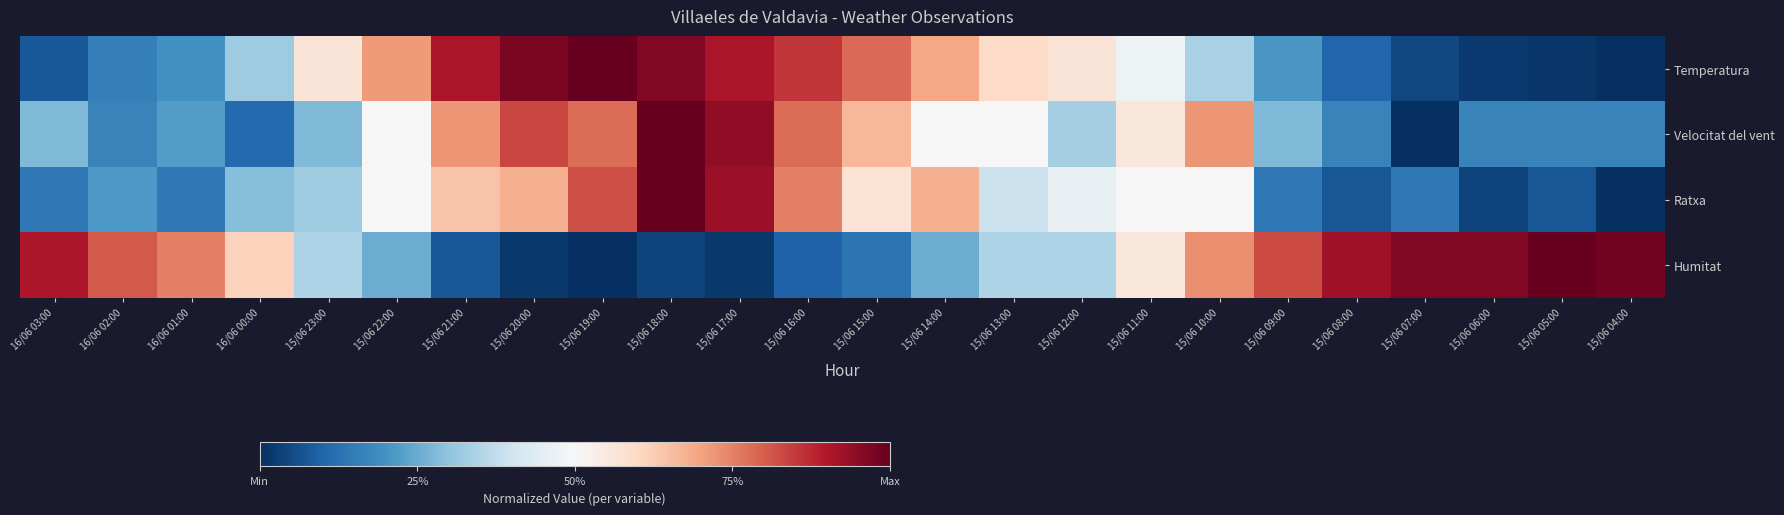

Reading right to left, extract all data points from this chart.

Temperatura: 15/06 04:00=0.0	15/06 05:00=0.0	15/06 06:00=0.0	15/06 07:00=0.0	15/06 08:00=0.1	15/06 09:00=0.2	15/06 10:00=0.3	15/06 11:00=0.5	15/06 12:00=0.6	15/06 13:00=0.6	15/06 14:00=0.7	15/06 15:00=0.8	15/06 16:00=0.9	15/06 17:00=0.9	15/06 18:00=1.0	15/06 19:00=1.0	15/06 20:00=1.0	15/06 21:00=0.9	15/06 22:00=0.7	15/06 23:00=0.6	16/06 00:00=0.3	16/06 01:00=0.2	16/06 02:00=0.2	16/06 03:00=0.1
Velocitat del vent: 15/06 04:00=0.2	15/06 05:00=0.2	15/06 06:00=0.2	15/06 07:00=0.0	15/06 08:00=0.2	15/06 09:00=0.3	15/06 10:00=0.7	15/06 11:00=0.6	15/06 12:00=0.3	15/06 13:00=0.5	15/06 14:00=0.5	15/06 15:00=0.7	15/06 16:00=0.8	15/06 17:00=0.9	15/06 18:00=1.0	15/06 19:00=0.8	15/06 20:00=0.8	15/06 21:00=0.7	15/06 22:00=0.5	15/06 23:00=0.3	16/06 00:00=0.1	16/06 01:00=0.2	16/06 02:00=0.2	16/06 03:00=0.3
Ratxa: 15/06 04:00=0.0	15/06 05:00=0.1	15/06 06:00=0.0	15/06 07:00=0.1	15/06 08:00=0.1	15/06 09:00=0.1	15/06 10:00=0.5	15/06 11:00=0.5	15/06 12:00=0.5	15/06 13:00=0.4	15/06 14:00=0.7	15/06 15:00=0.6	15/06 16:00=0.8	15/06 17:00=0.9	15/06 18:00=1.0	15/06 19:00=0.8	15/06 20:00=0.7	15/06 21:00=0.6	15/06 22:00=0.5	15/06 23:00=0.3	16/06 00:00=0.3	16/06 01:00=0.1	16/06 02:00=0.2	16/06 03:00=0.1
Humitat: 15/06 04:00=1.0	15/06 05:00=1.0	15/06 06:00=1.0	15/06 07:00=1.0	15/06 08:00=0.9	15/06 09:00=0.8	15/06 10:00=0.7	15/06 11:00=0.6	15/06 12:00=0.3	15/06 13:00=0.3	15/06 14:00=0.2	15/06 15:00=0.1	15/06 16:00=0.1	15/06 17:00=0.0	15/06 18:00=0.0	15/06 19:00=0.0	15/06 20:00=0.0	15/06 21:00=0.1	15/06 22:00=0.2	15/06 23:00=0.3	16/06 00:00=0.6	16/06 01:00=0.8	16/06 02:00=0.8	16/06 03:00=0.9